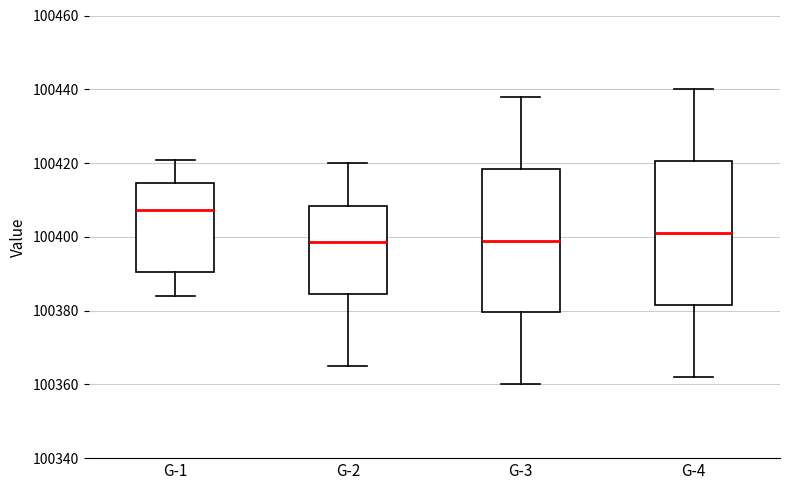

Which box has the highest median line?

G-1